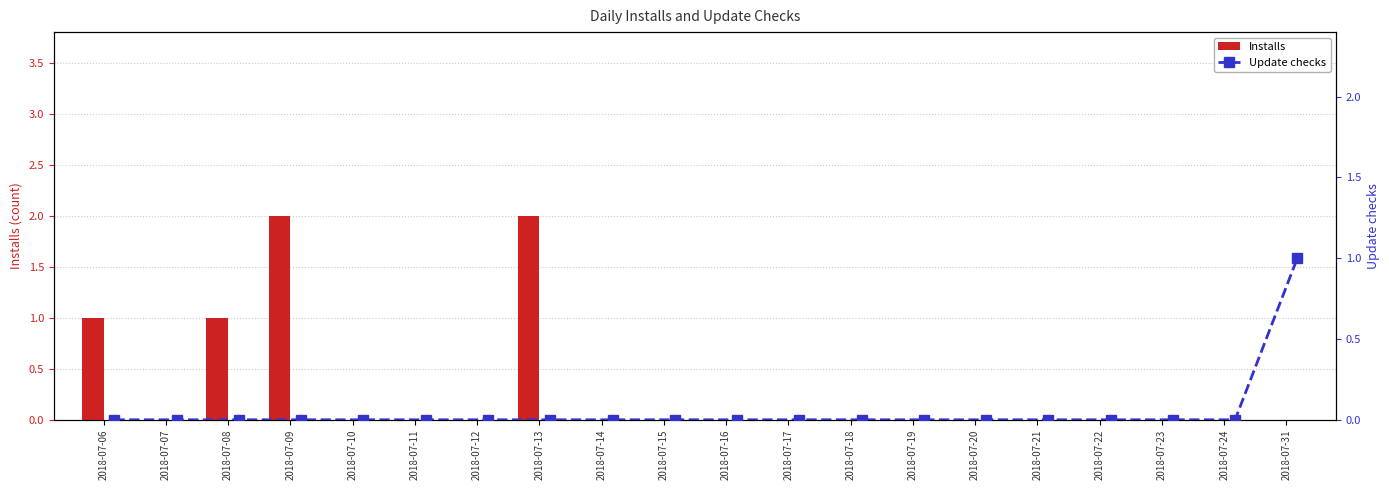

Where is Installs nearest to the value 1?

2018-07-06